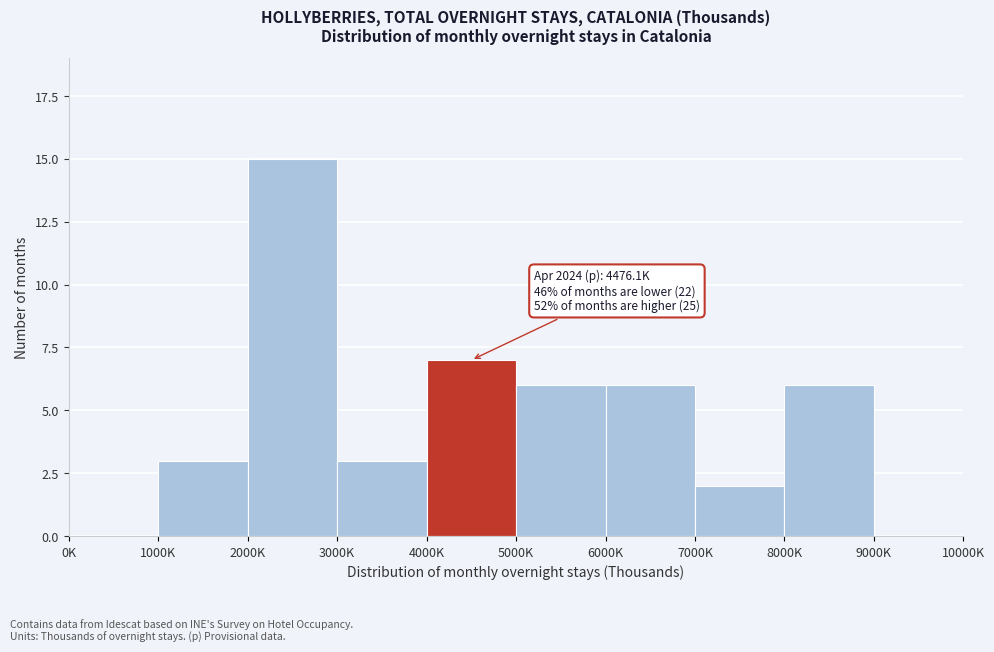

Reading right to left, list all the values displayed in this chart.

9000K=0	8000K=6	7000K=2	6000K=6	5000K=6	4000K=7	3000K=3	2000K=15	1000K=3	0K=0